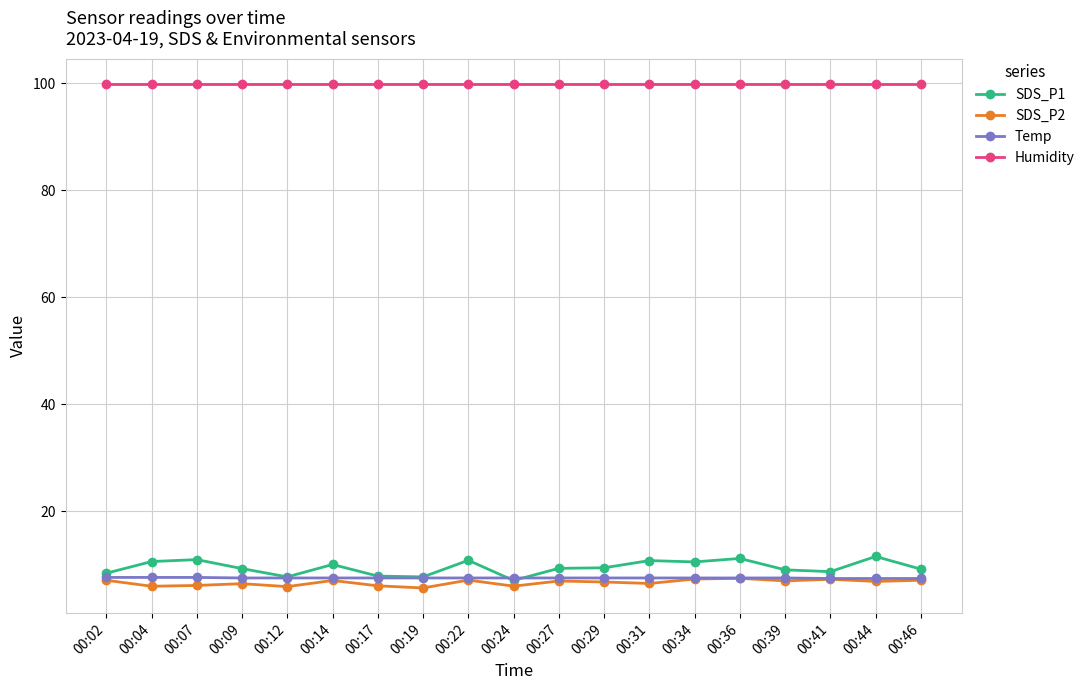

What value does the Humidity series have at 00:39?

99.9